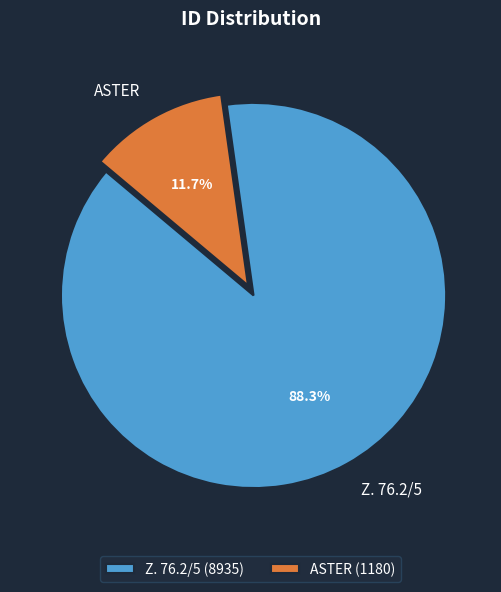

To the nearest percent, what is the difference between the ASTER and Z. 76.2/5 slice percentages?

77%